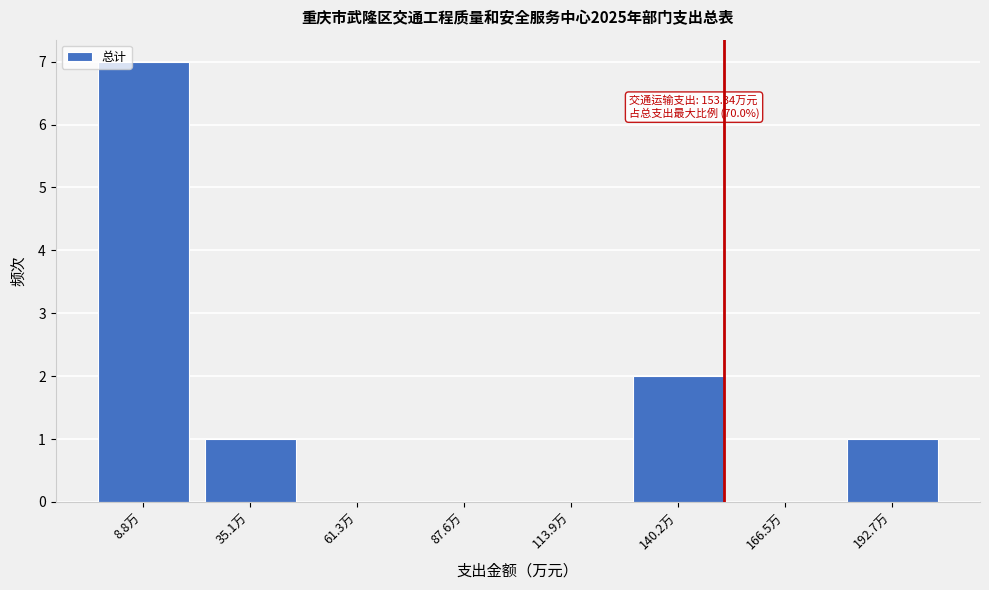

Reading left to right, list all the values displayed in this chart.

8.8万=7	35.1万=1	61.3万=0	87.6万=0	113.9万=0	140.2万=2	166.5万=0	192.7万=1